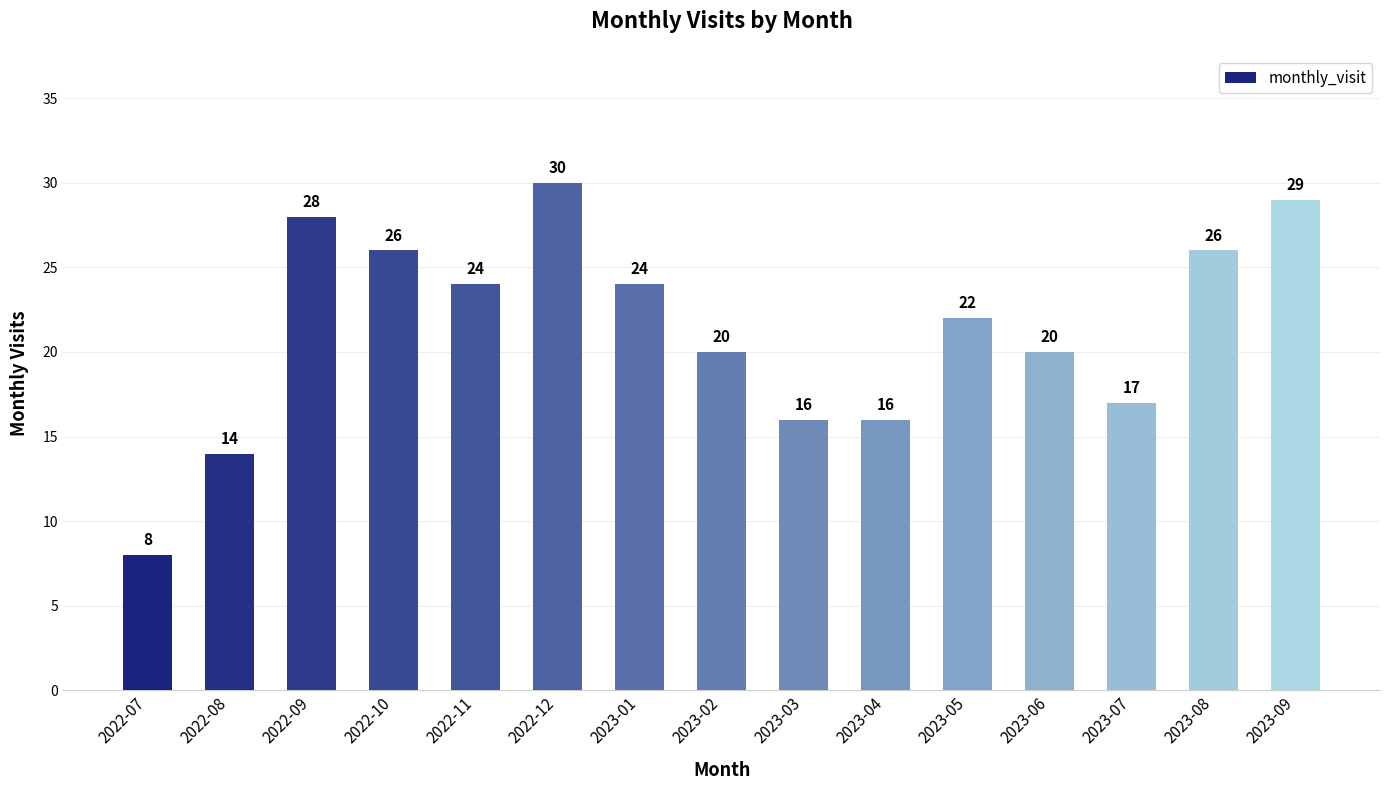

Which label corresponds to the smallest value in the chart?

2022-07